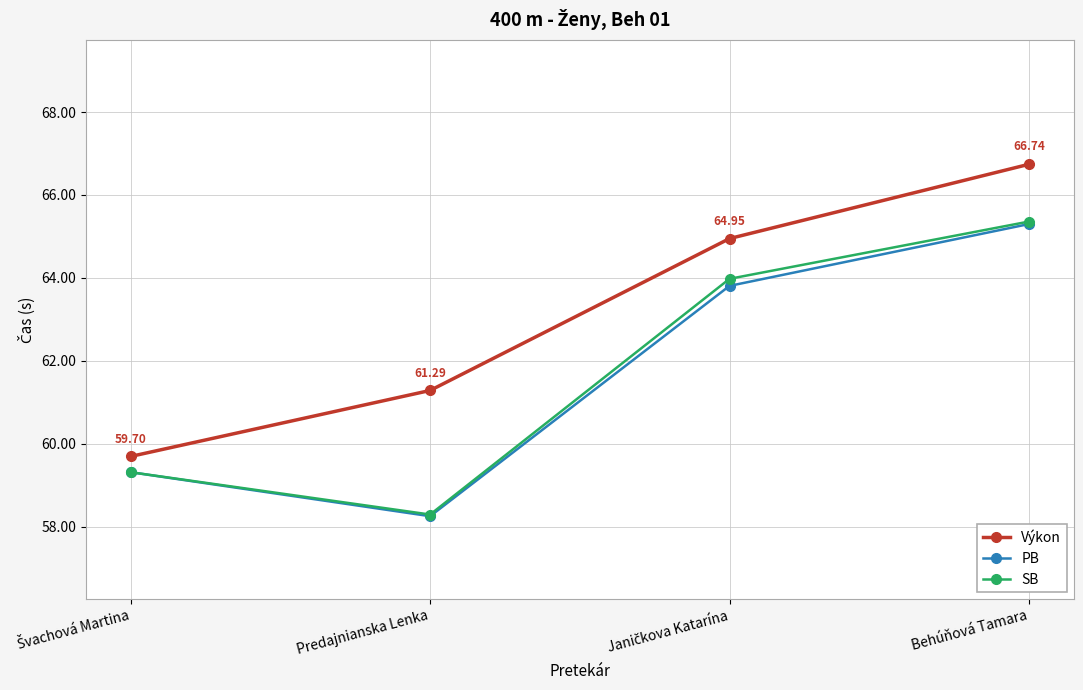

Reading left to right, transcribe all the data shown in this chart.

Výkon: 59.7	61.3	65.0	66.7
PB: 59.3	58.3	63.8	65.3
SB: 59.3	58.3	64.0	65.4